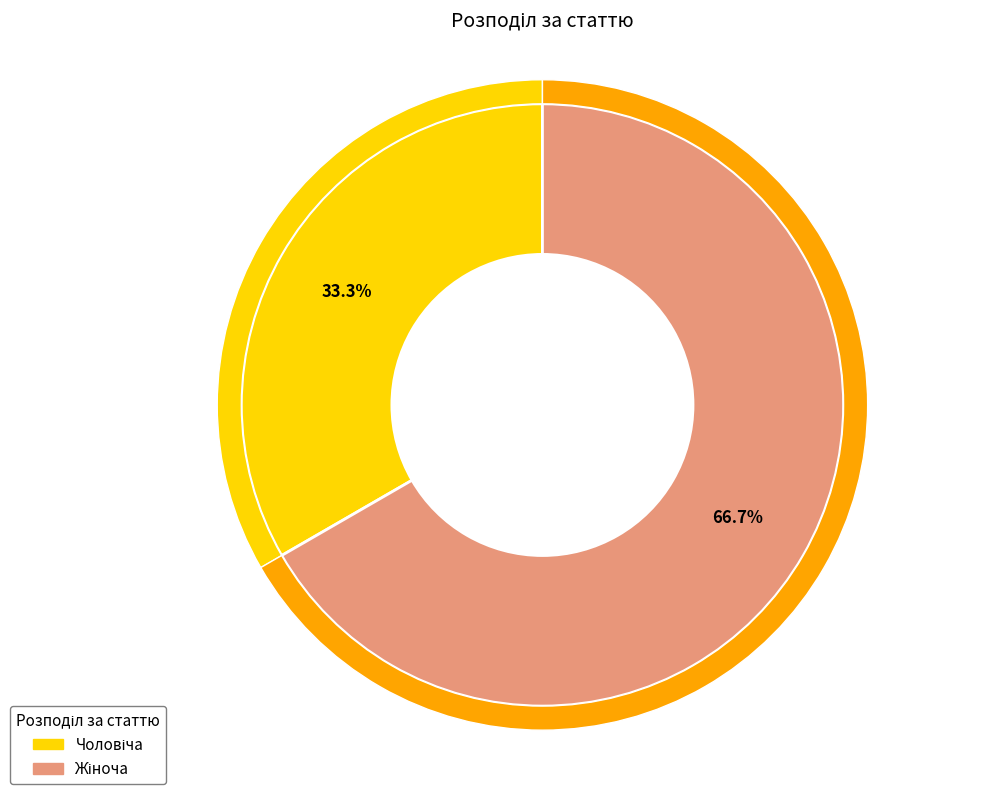

What is the ratio of the value at Жіноча to the value at Чоловіча?

2.0